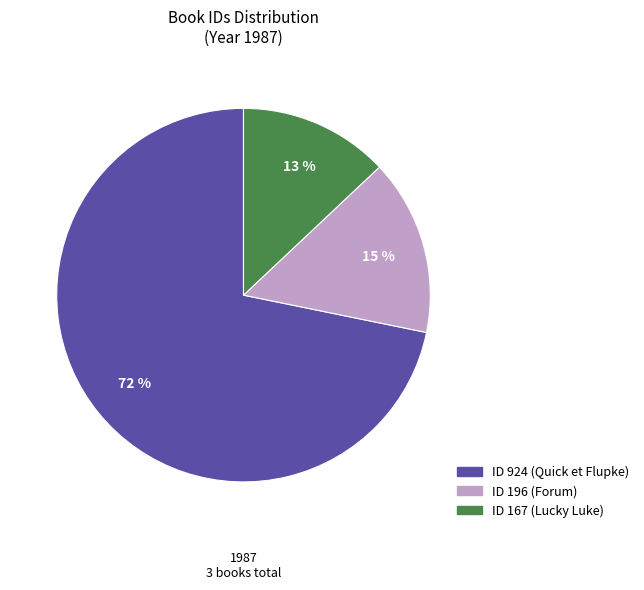

Does any single category account for the majority?

Yes